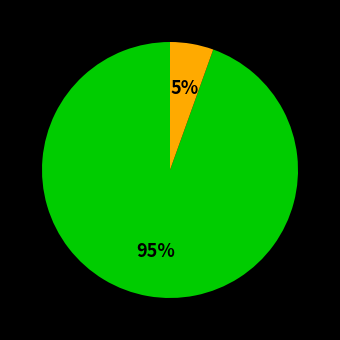

Count the number of slices in the pie.

2